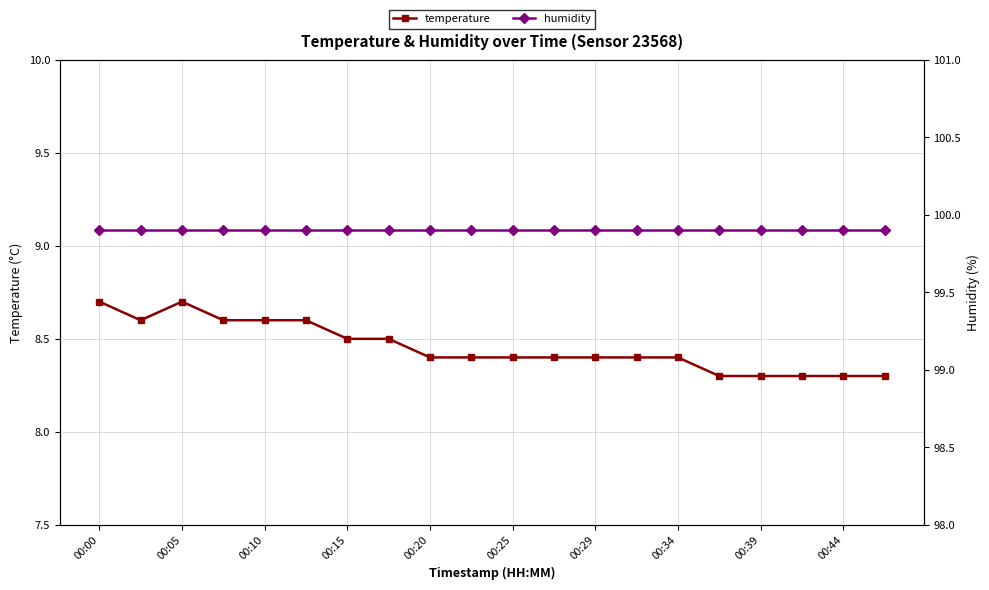

At how many categories does at least one series exceed 90?

20